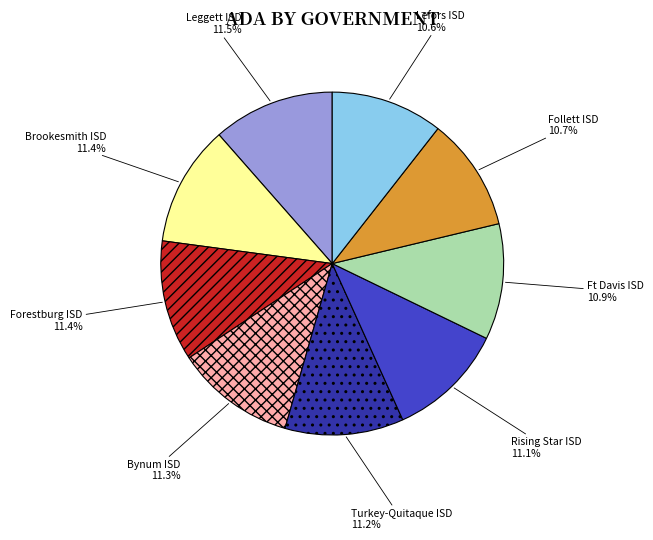

How much of the chart is everything except Bynum ISD?

88.7%